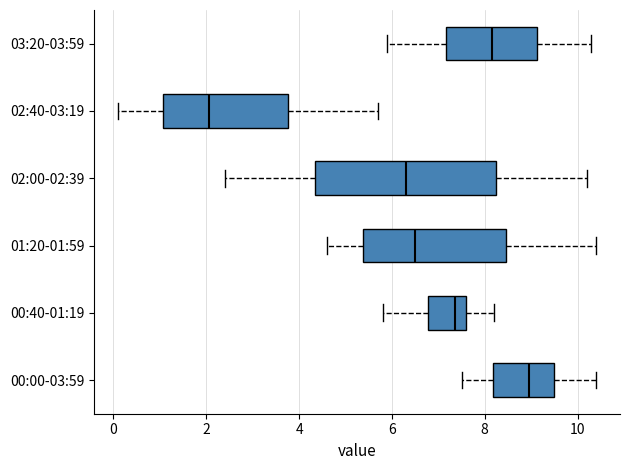

Where is the right edge of the box for 03:20-03:59 on the x-axis? The values are not printed on the chart, so give them approximately, as read against the axis.

9.2